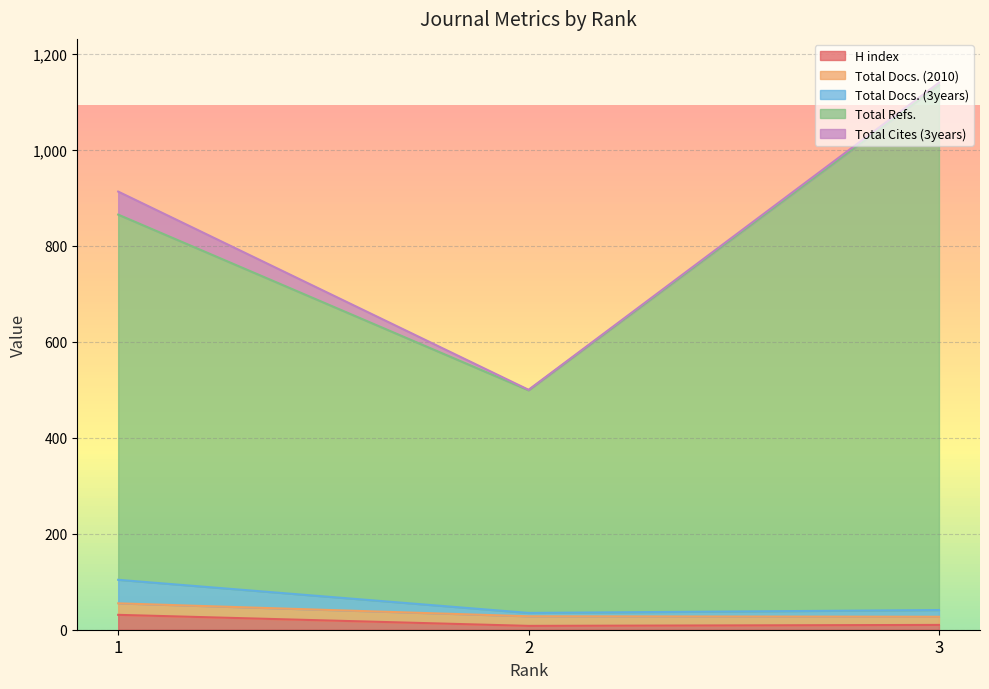

Does the chart have visible grid lines?

Yes